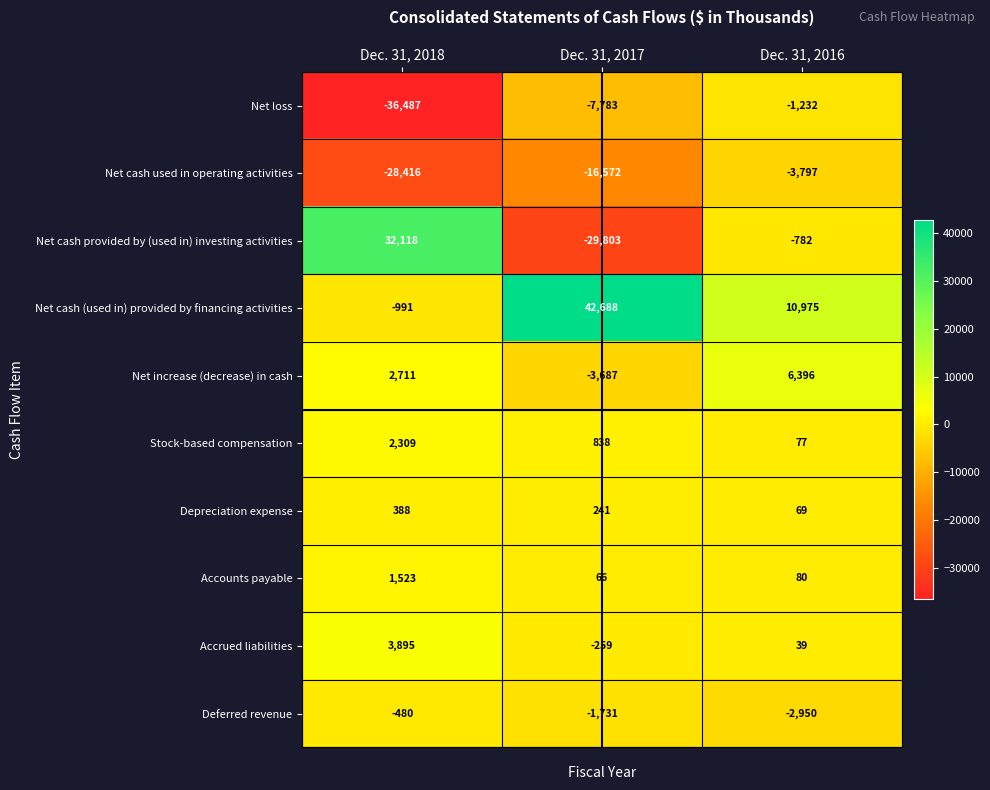

At Dec. 31, 2017, list the series in order from largest to smallest.

Net cash (used in) provided by financing activities, Stock-based compensation, Depreciation expense, Accounts payable, Accrued liabilities, Deferred revenue, Net increase (decrease) in cash, Net loss, Net cash used in operating activities, Net cash provided by (used in) investing activities